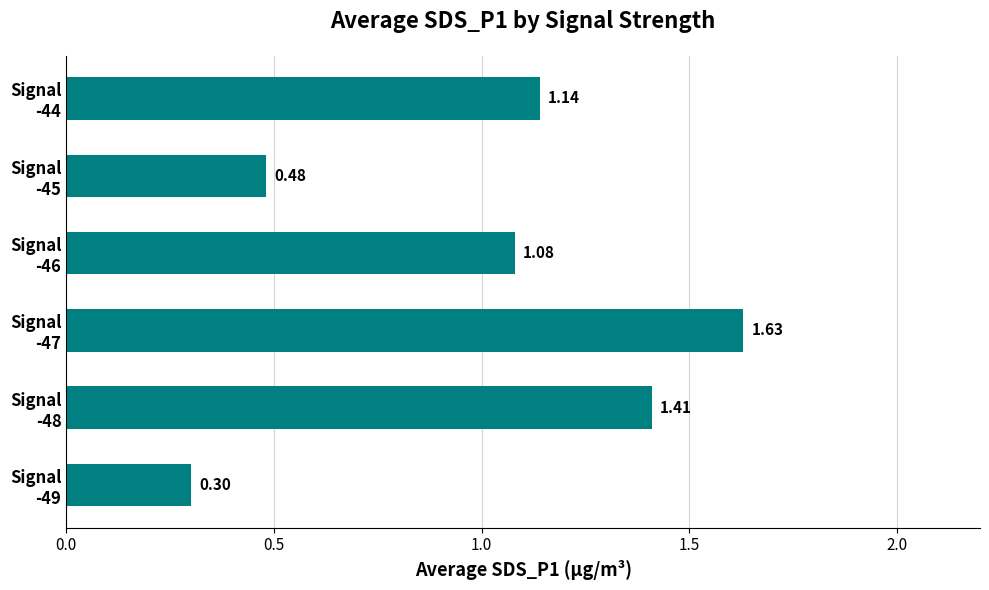

What is the average value?

1.0